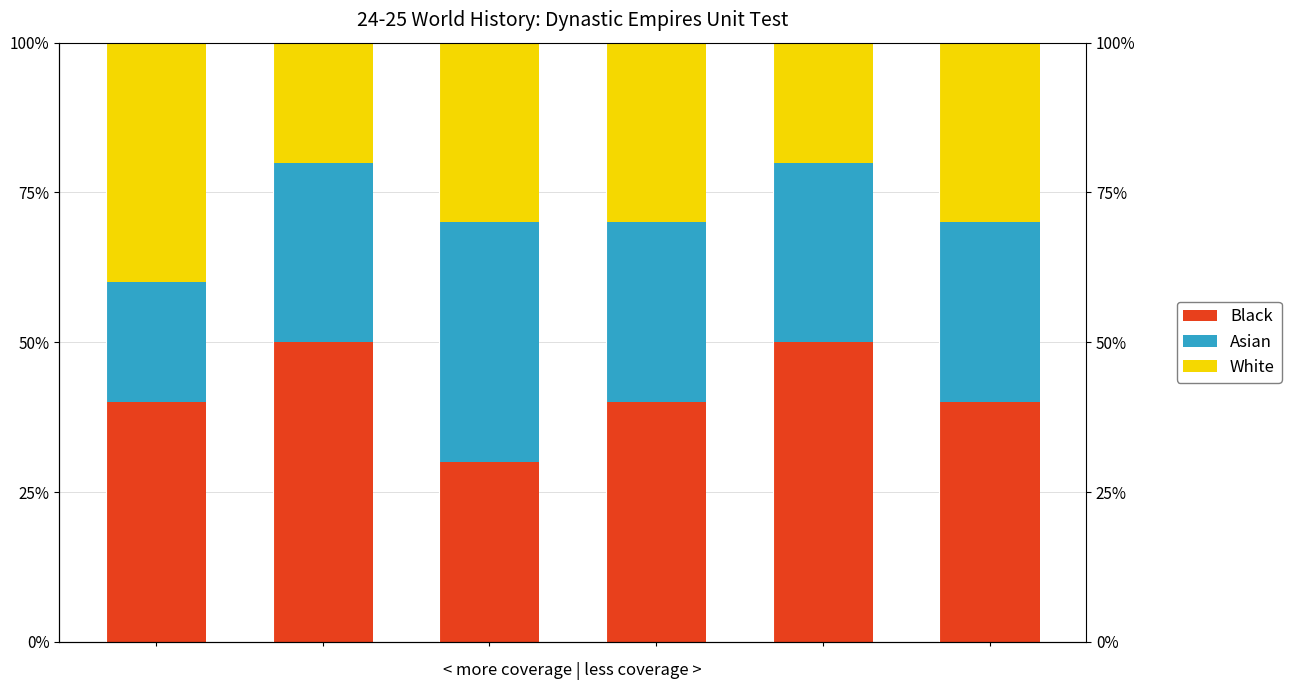

Where is White nearest to the value 30?

2